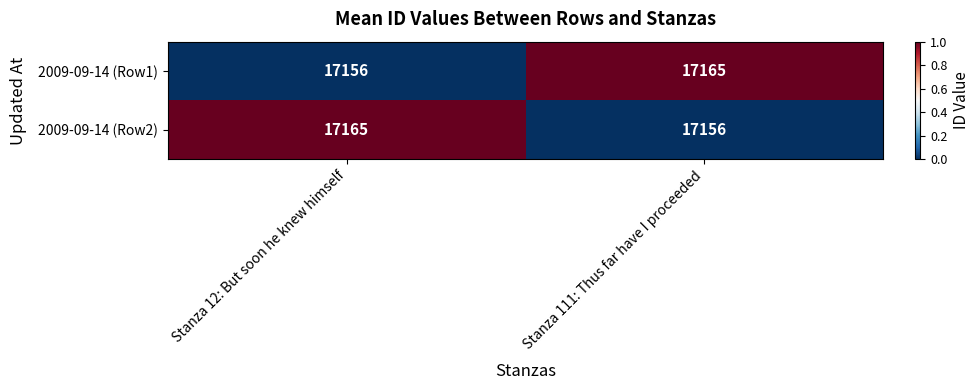

How many series are shown in this chart?

2